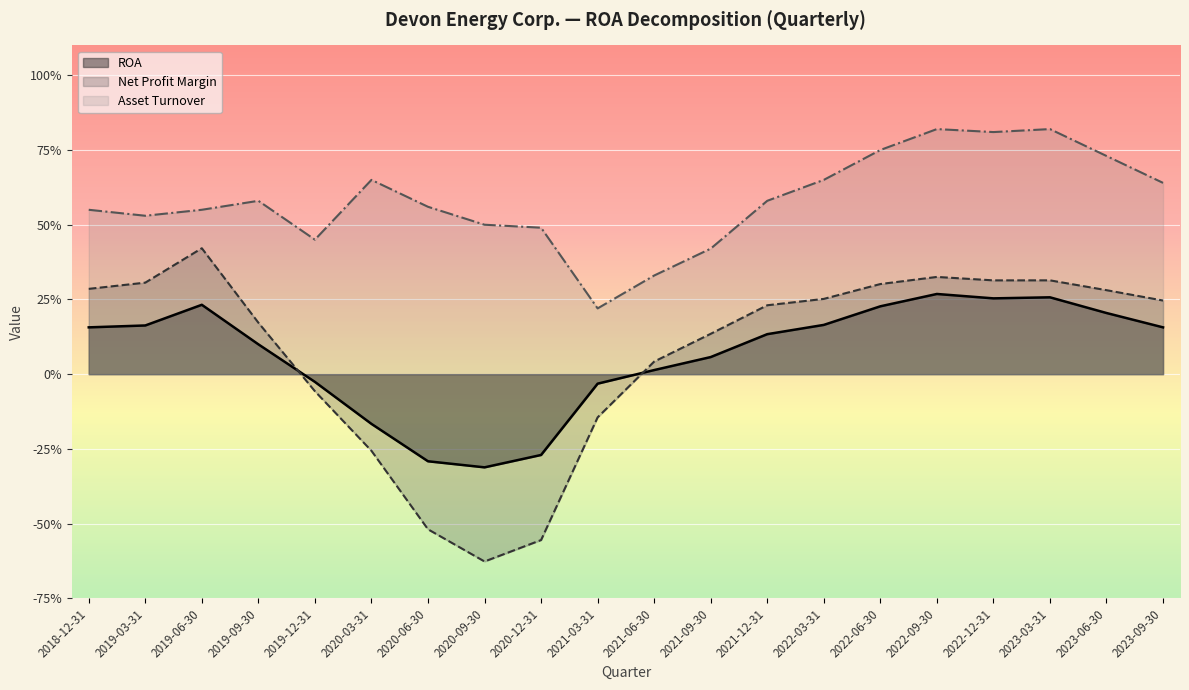

What is the difference between the Asset Turnover values at 2022-03-31 and 2021-03-31?

0.4